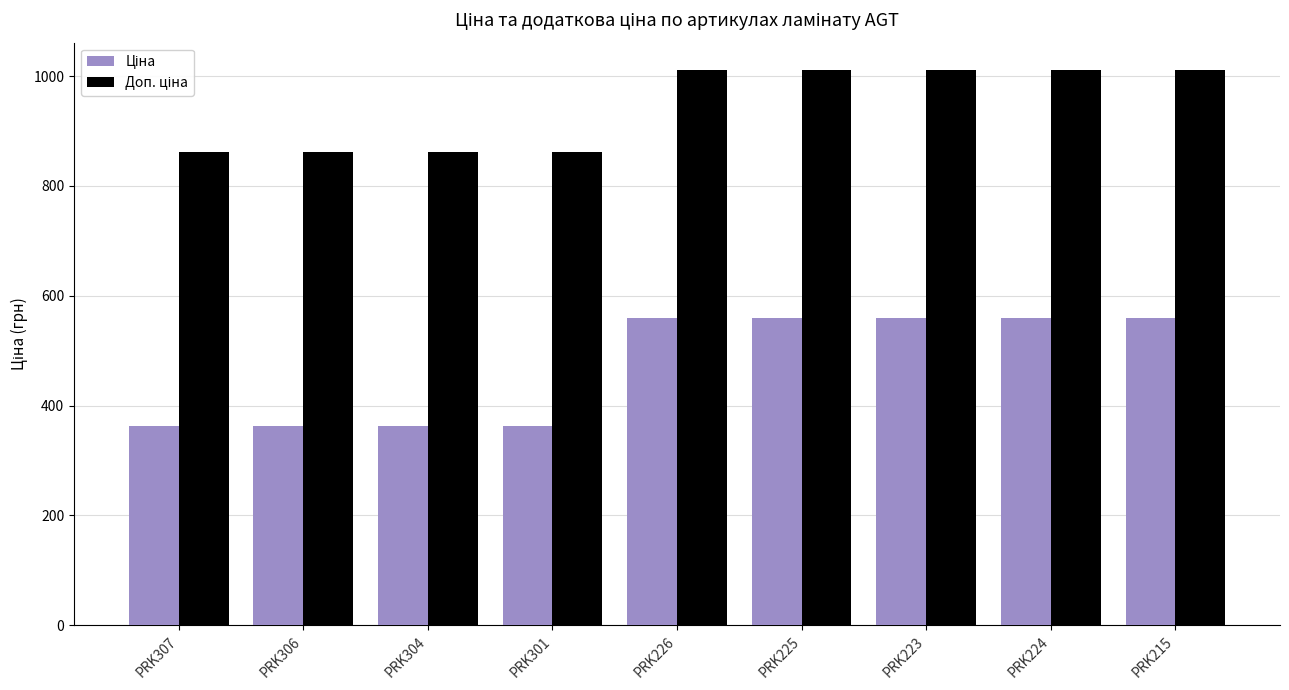

What is the maximum value shown in the chart?

1010.4